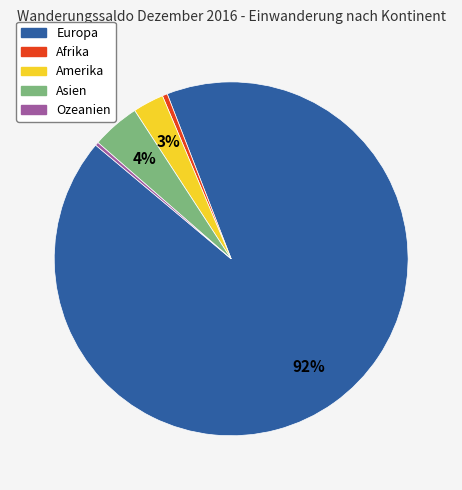

To the nearest percent, what portion does Asien represent?

4%